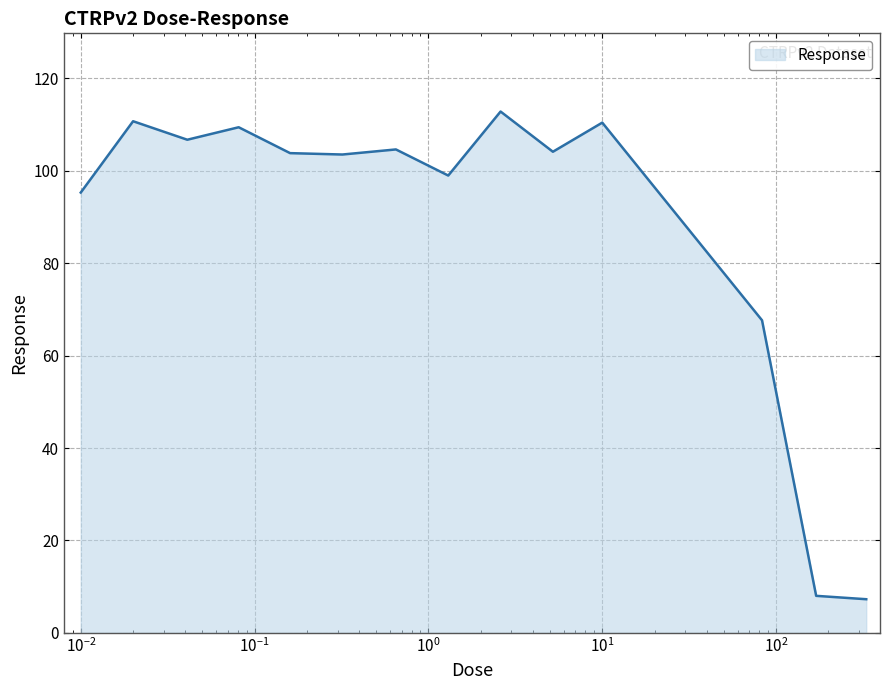

What is the difference between the maximum and minimum values?

105.5